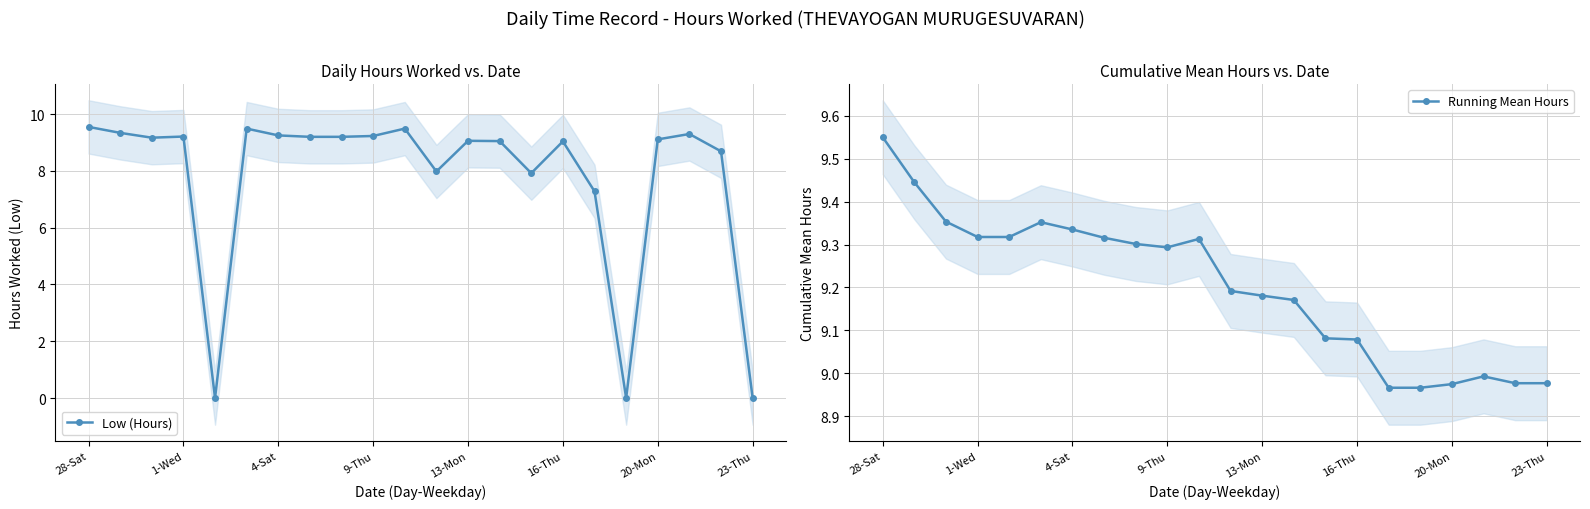

Reading left to right, extract all data points from this chart.

Low (Hours): 9.6	9.3	9.2	9.2	0.0	9.5	9.2	9.2	9.2	9.2	9.5	8.0	9.1	9.1	7.9	9.0	7.3	0.0	9.1	9.3	8.7	0.0
Running Mean Hours: 9.6	9.4	9.4	9.3	9.3	9.4	9.3	9.3	9.3	9.3	9.3	9.2	9.2	9.2	9.1	9.1	9.0	9.0	9.0	9.0	9.0	9.0